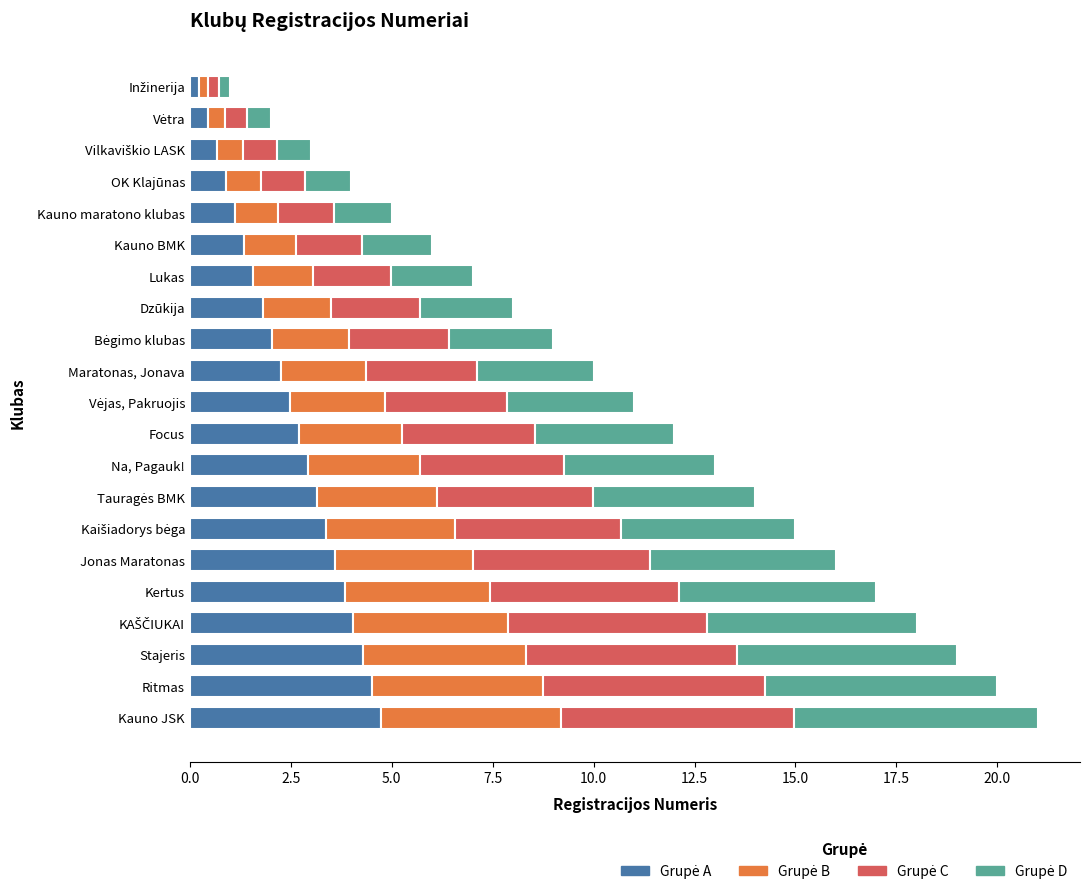

What is the total value across all series at Ritmas?

20.0